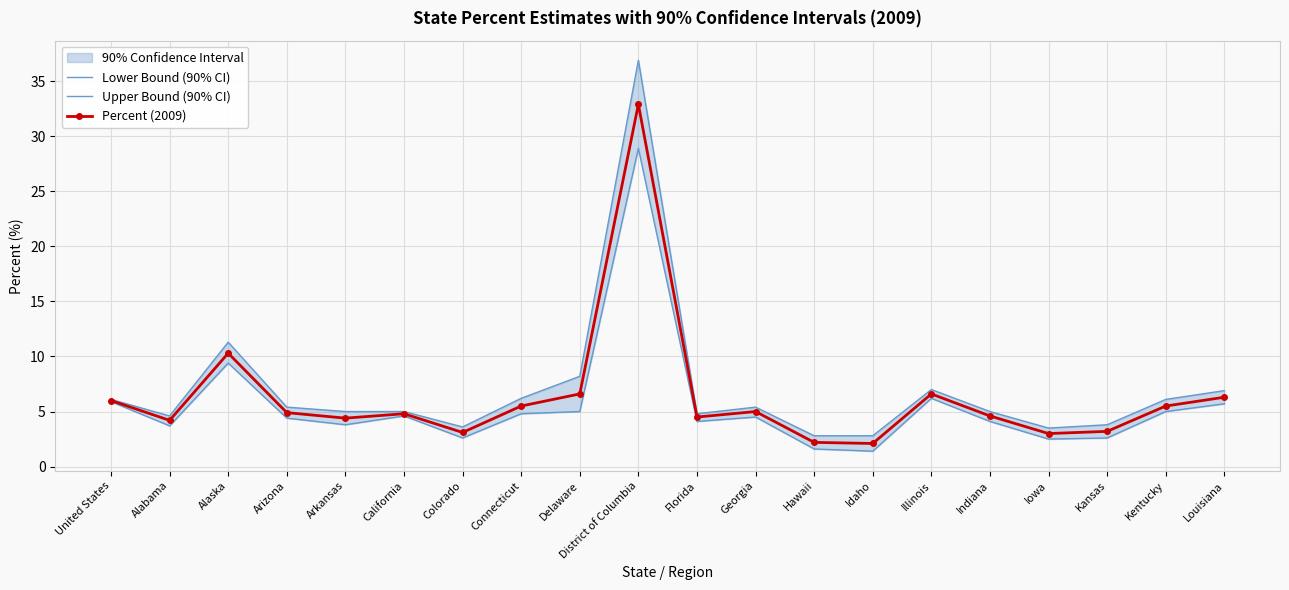

At how many categories does at least one series exceed 22?

1